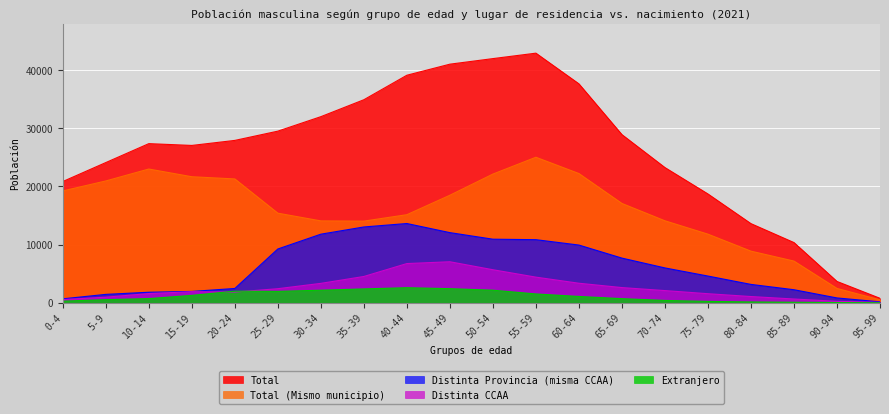

List the series in order of their peak value, lowest first.

Extranjero, Distinta CCAA, Distinta Provincia (misma CCAA), Total (Mismo municipio), Total